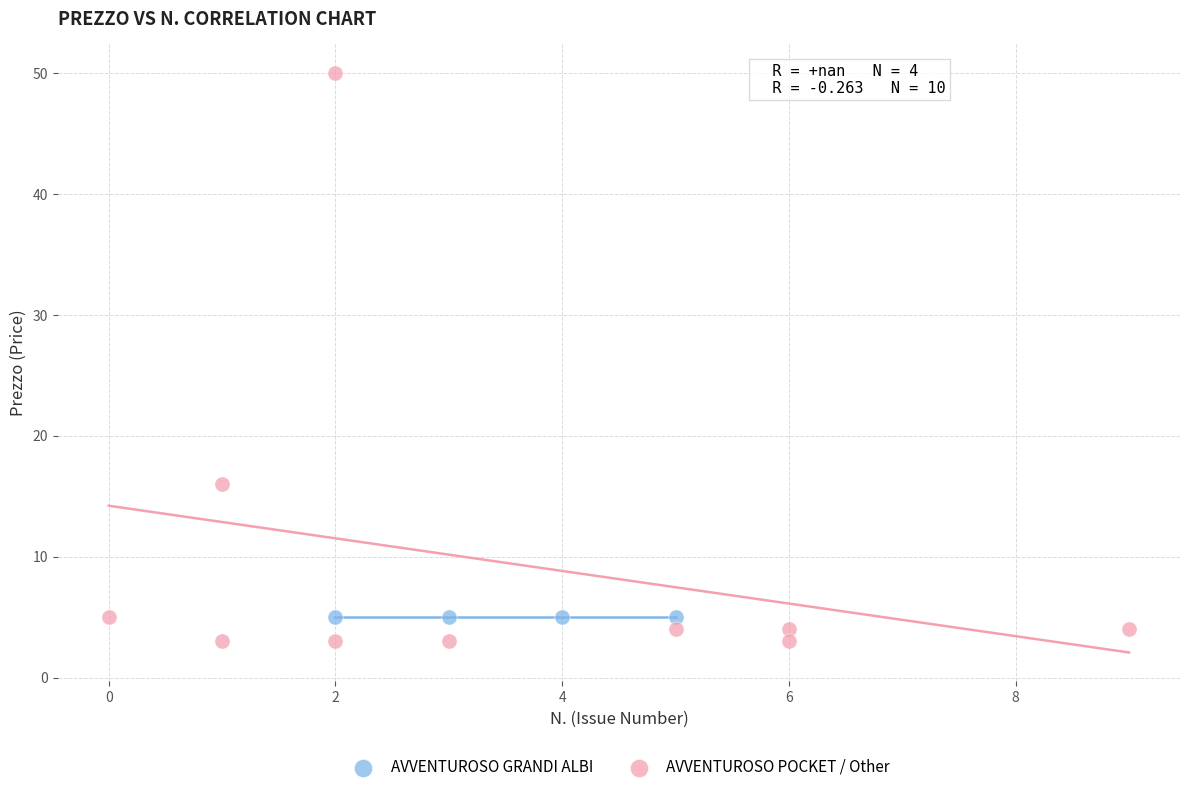

Which series contains the highest Y value?

AVVENTUROSO POCKET / Other